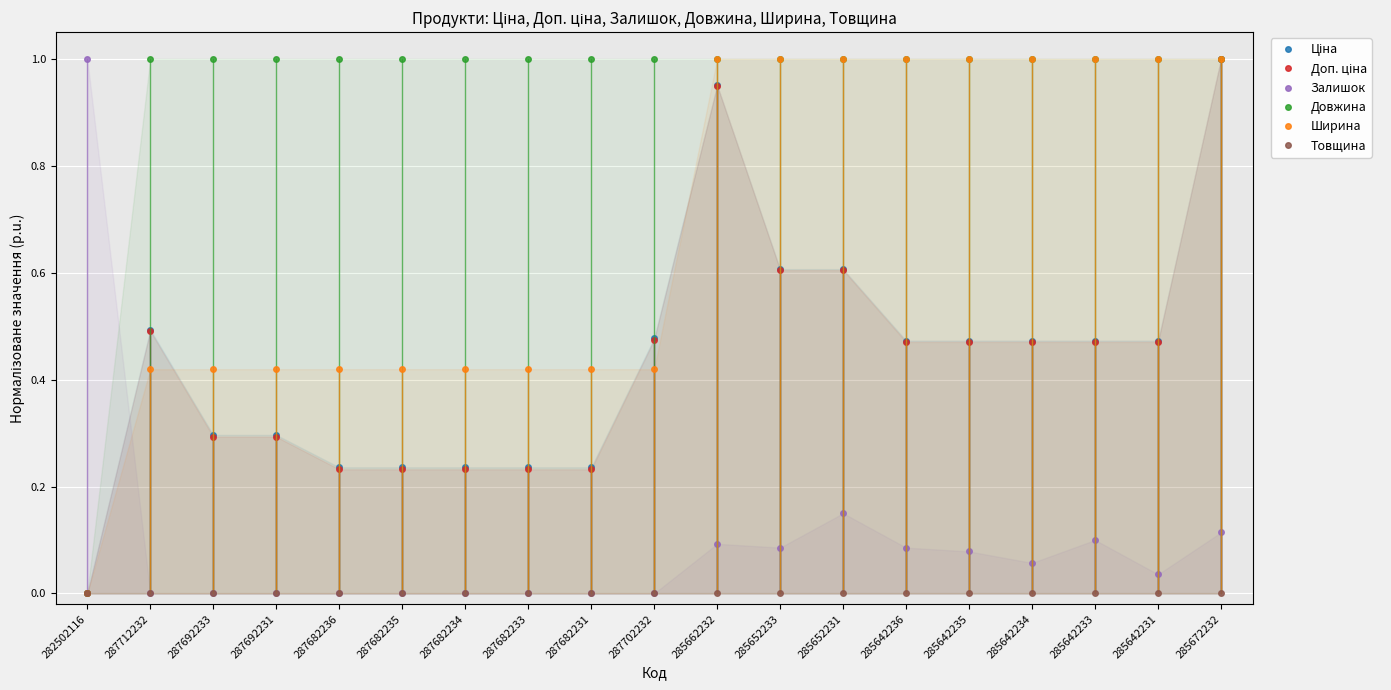

Which series has the largest total across all categories?

Довжина